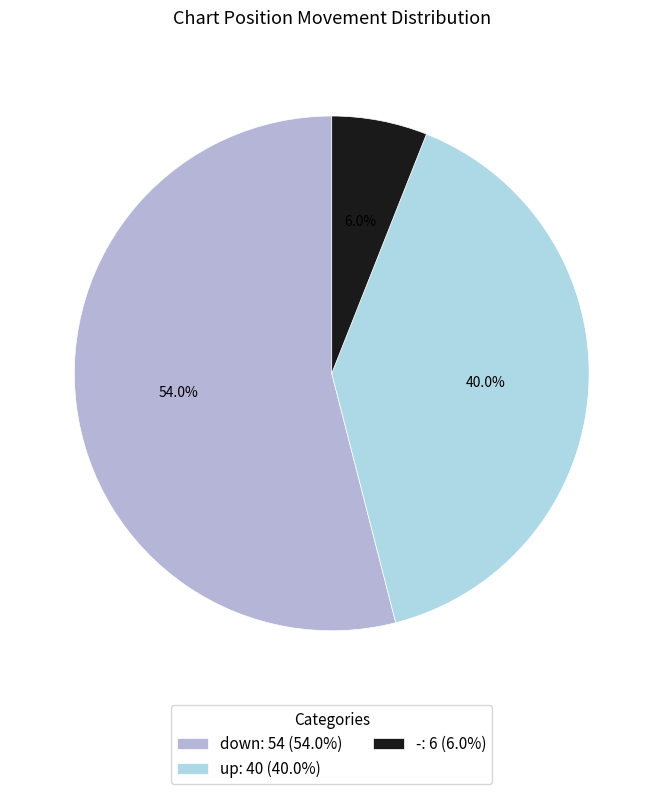

Count the number of slices in the pie.

3